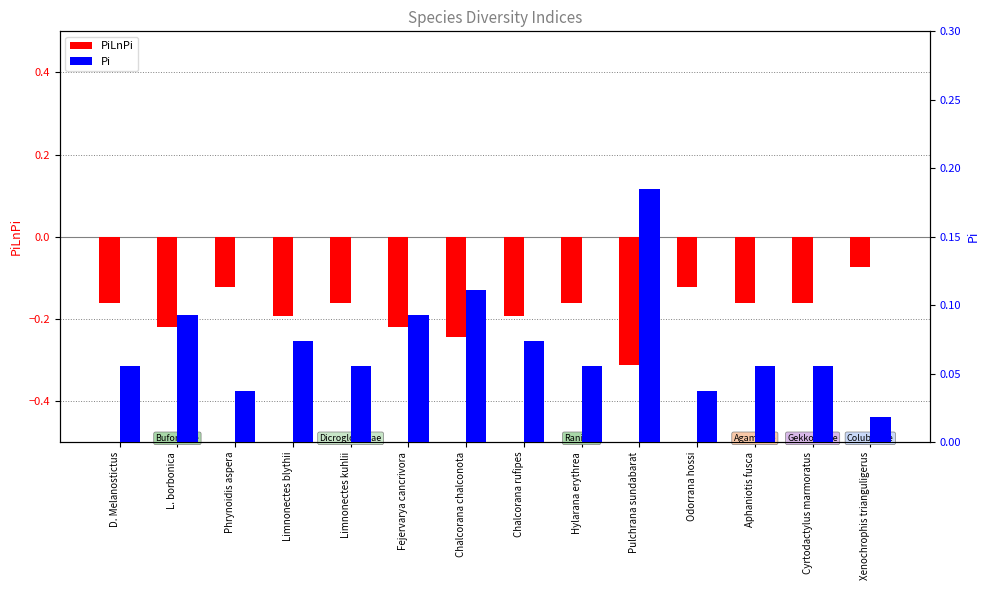

Which series has the largest total across all categories?

Pi